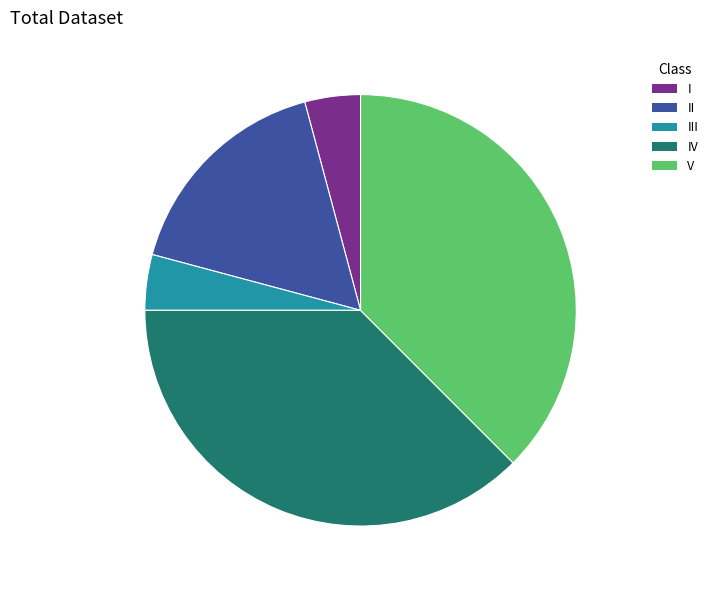

The II slice represents 25% of the pie. True or false?

False